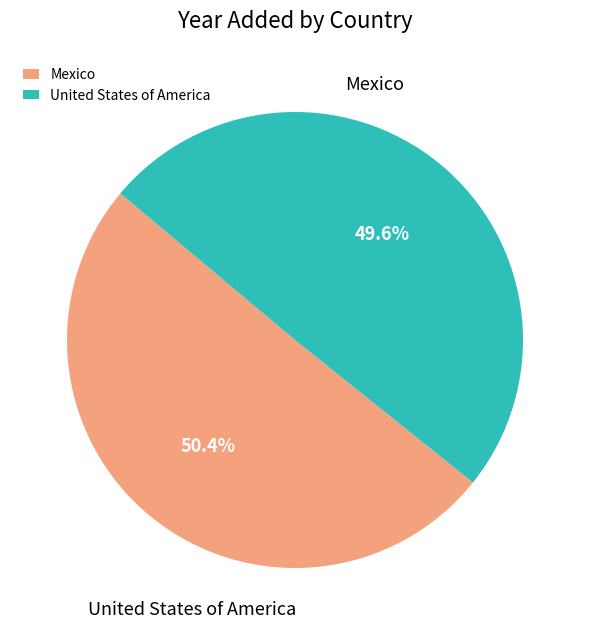

Approximately how many times larger is the value at Mexico compared to United States of America?

1.0